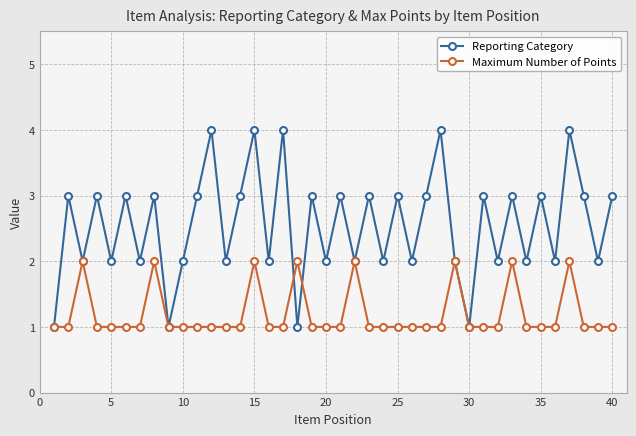

Rank the series by their maximum value, from highest to lowest.

Reporting Category, Maximum Number of Points